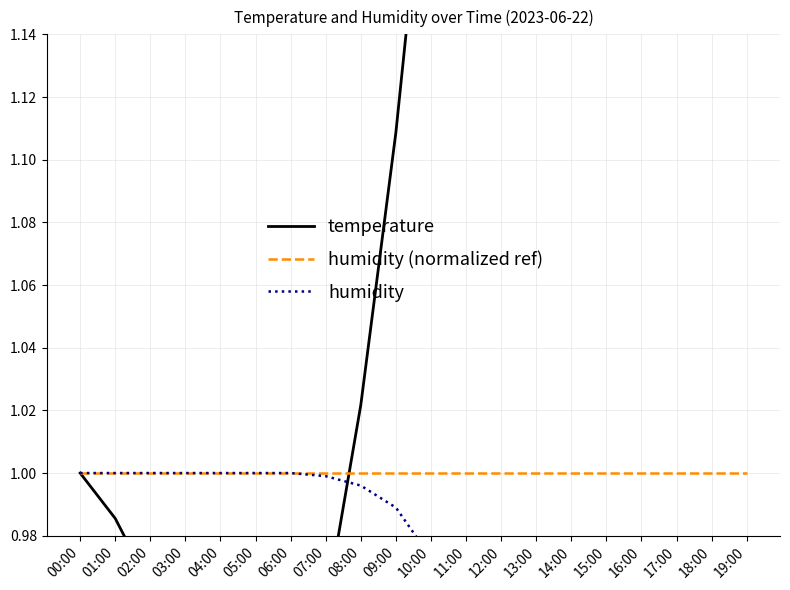

The humidity series shows 1.3 at 10:00. True or false?

False